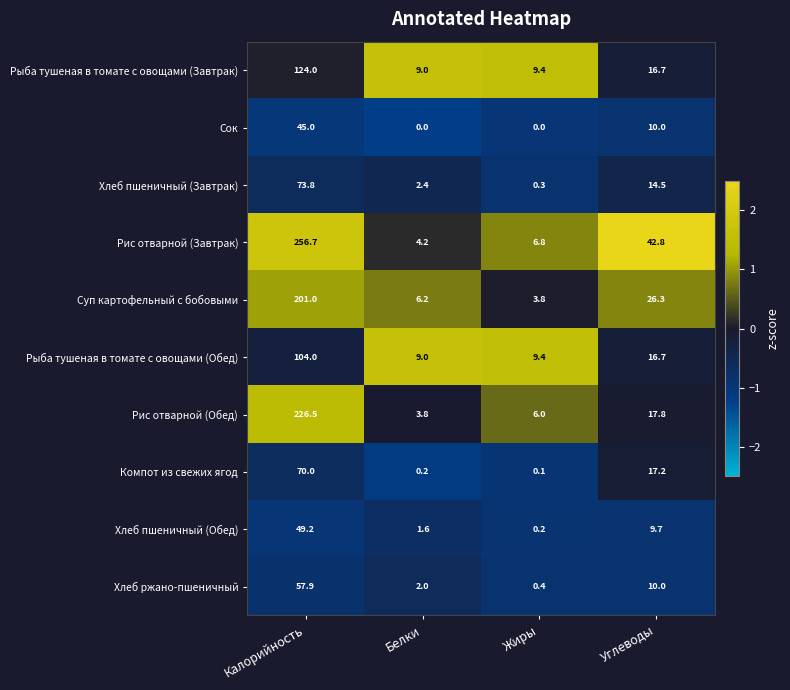

What is the difference between the second highest and minimum values in the Сок series?

10.0